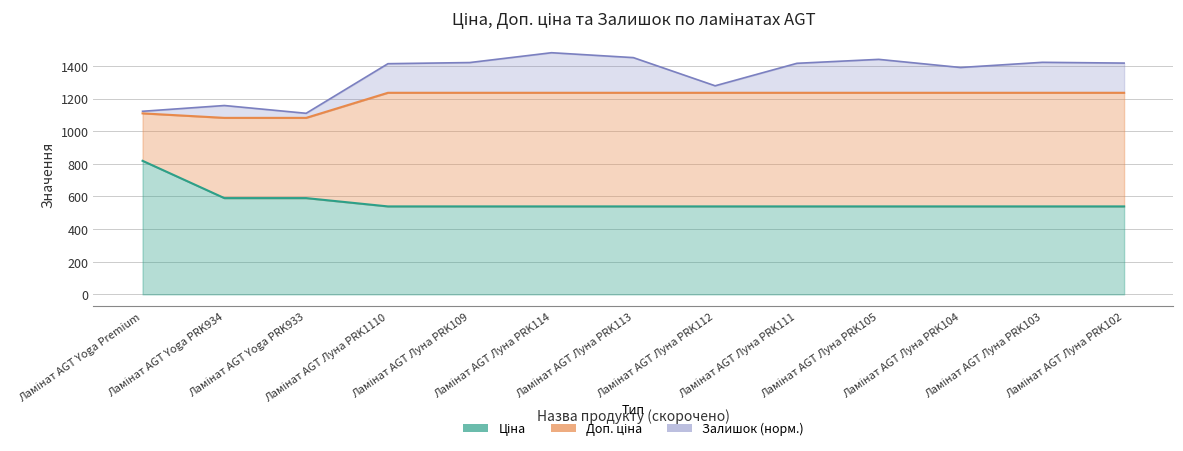

True or false: Доп. ціна and Ціна cross at least once.

False